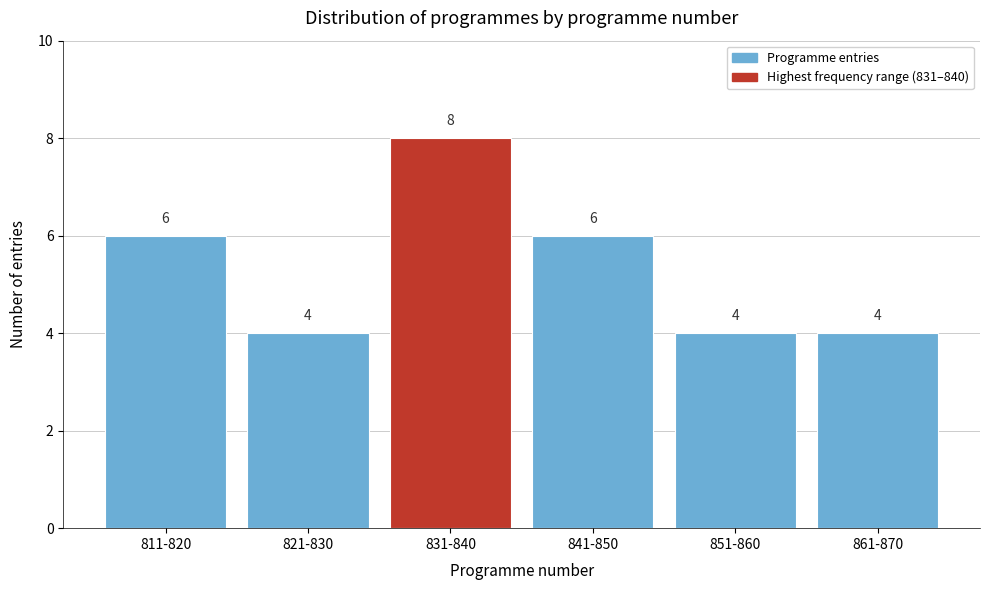

Reading left to right, extract all data points from this chart.

6	4	8	6	4	4